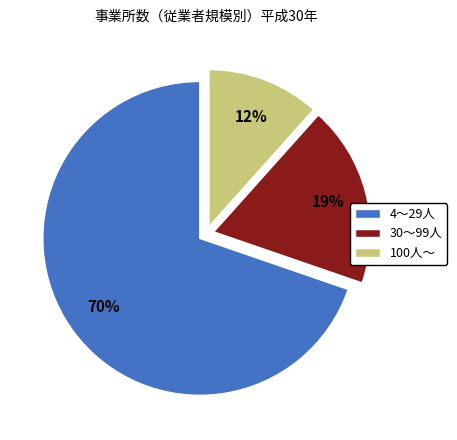

Which slice is the smallest?

100人～